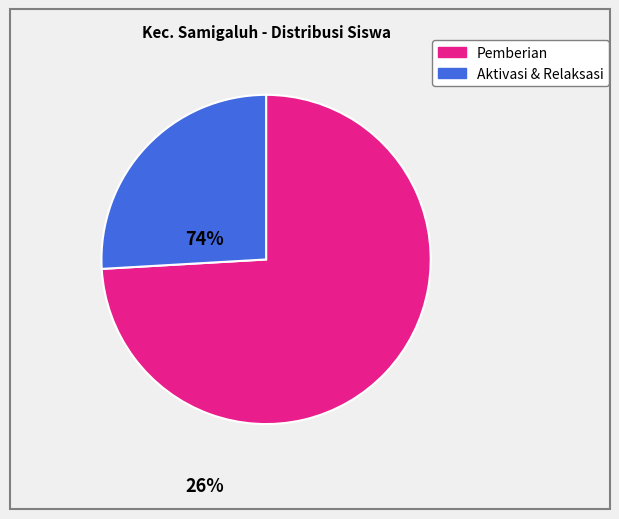

Is there any slice that represents more than half of the pie?

Yes